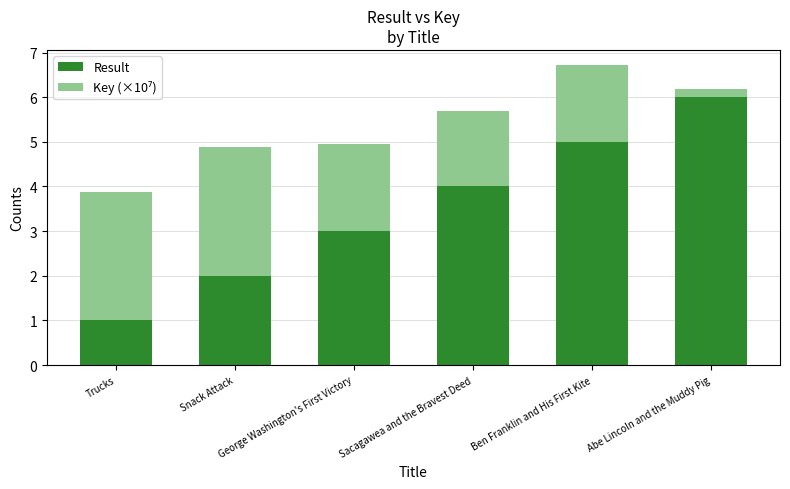

What is the highest value of the Result series?

6.0